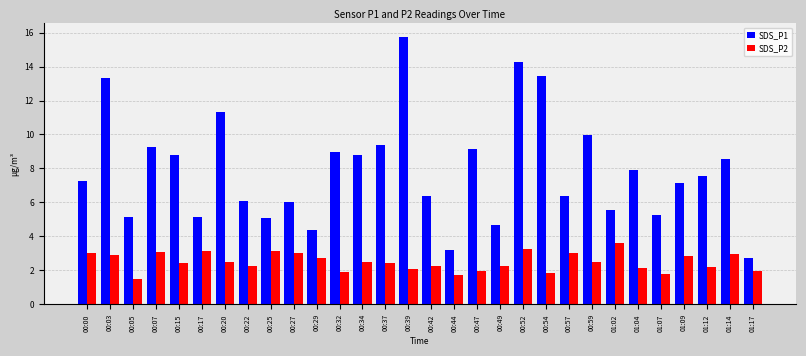

List the series in order of their overall mean, highest first.

SDS_P1, SDS_P2